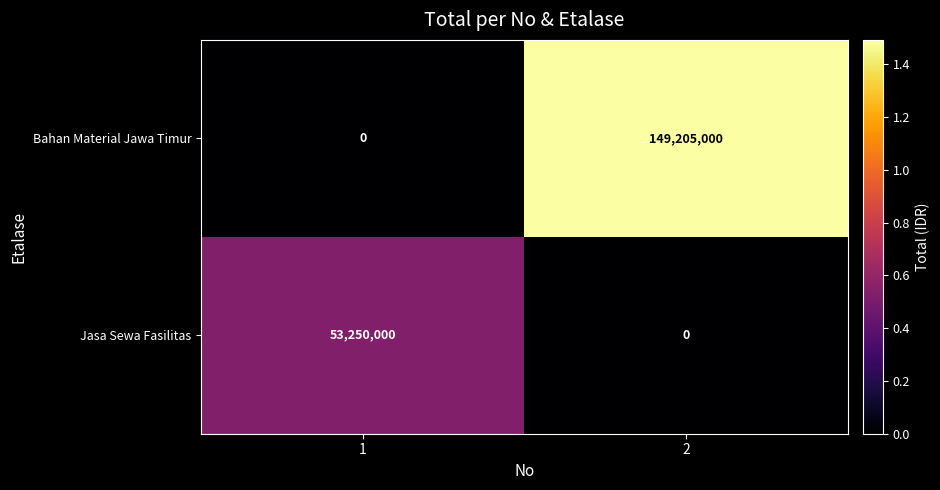

The Bahan Material Jawa Timur series shows 63305329 at 2. True or false?

False